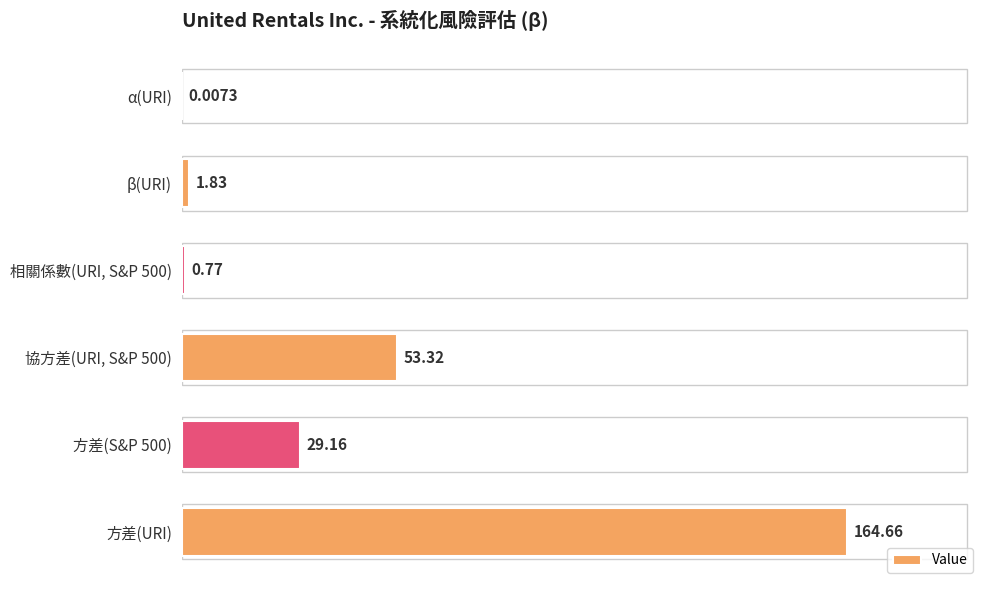

What is the sum of the values at 相關係數(URI, S&P 500) and 方差(URI)?

165.4